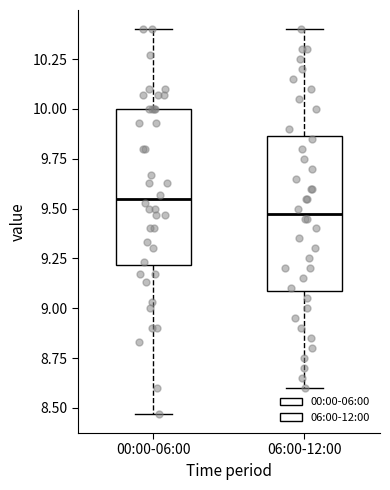

Reading left to right, read every box against the y-axis: the position of its median line, the range the box covers, and the ends of its whiskers. The values are not printed on the chart, so give them approximately, as read against the axis.

00:00-06:00: median 9.55, box 9.20 to 10.00, whiskers 8.45 to 10.40
06:00-12:00: median 9.50, box 9.10 to 9.85, whiskers 8.60 to 10.40